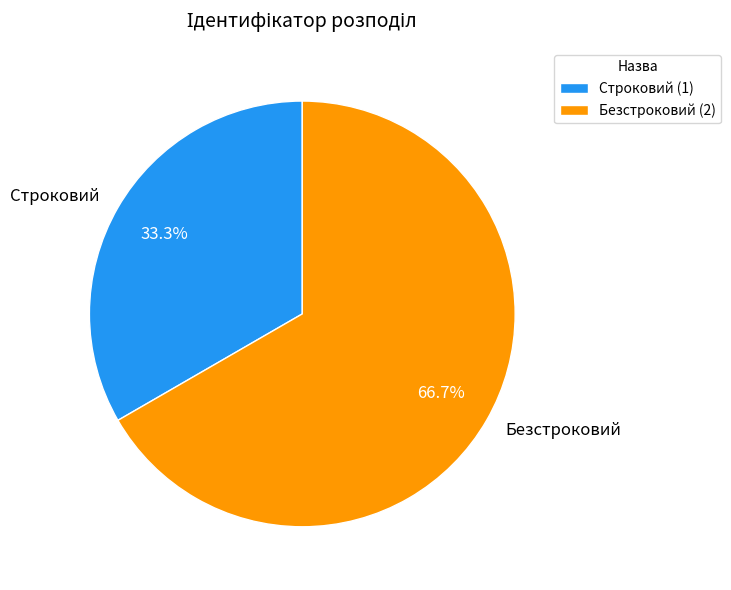

Count the number of slices in the pie.

2